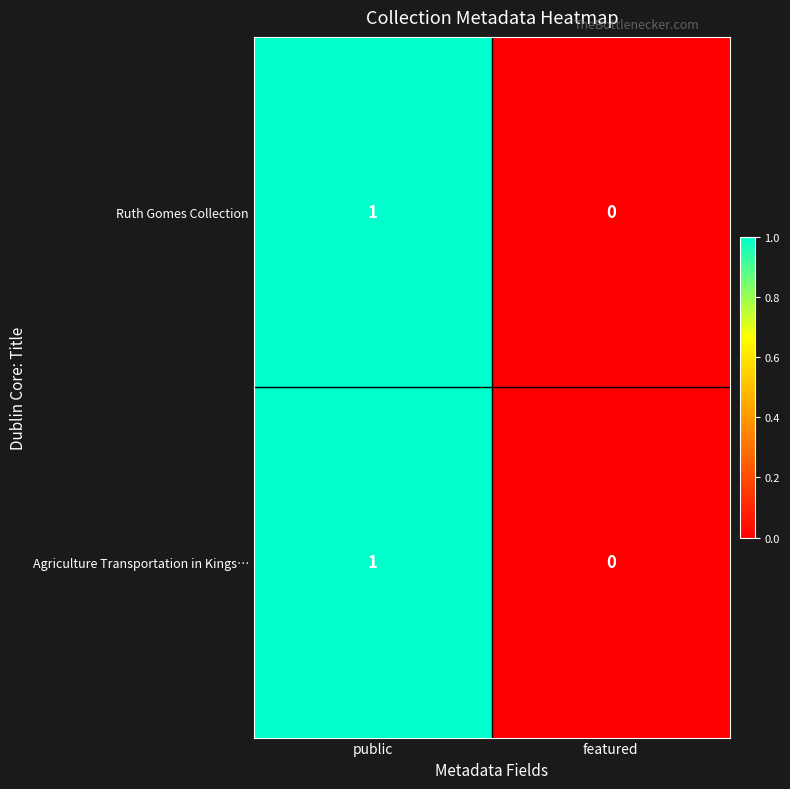

Reading left to right, list all the values displayed in this chart.

Ruth Gomes Collection: 1	0
Agriculture Transportation in Kings…: 1	0